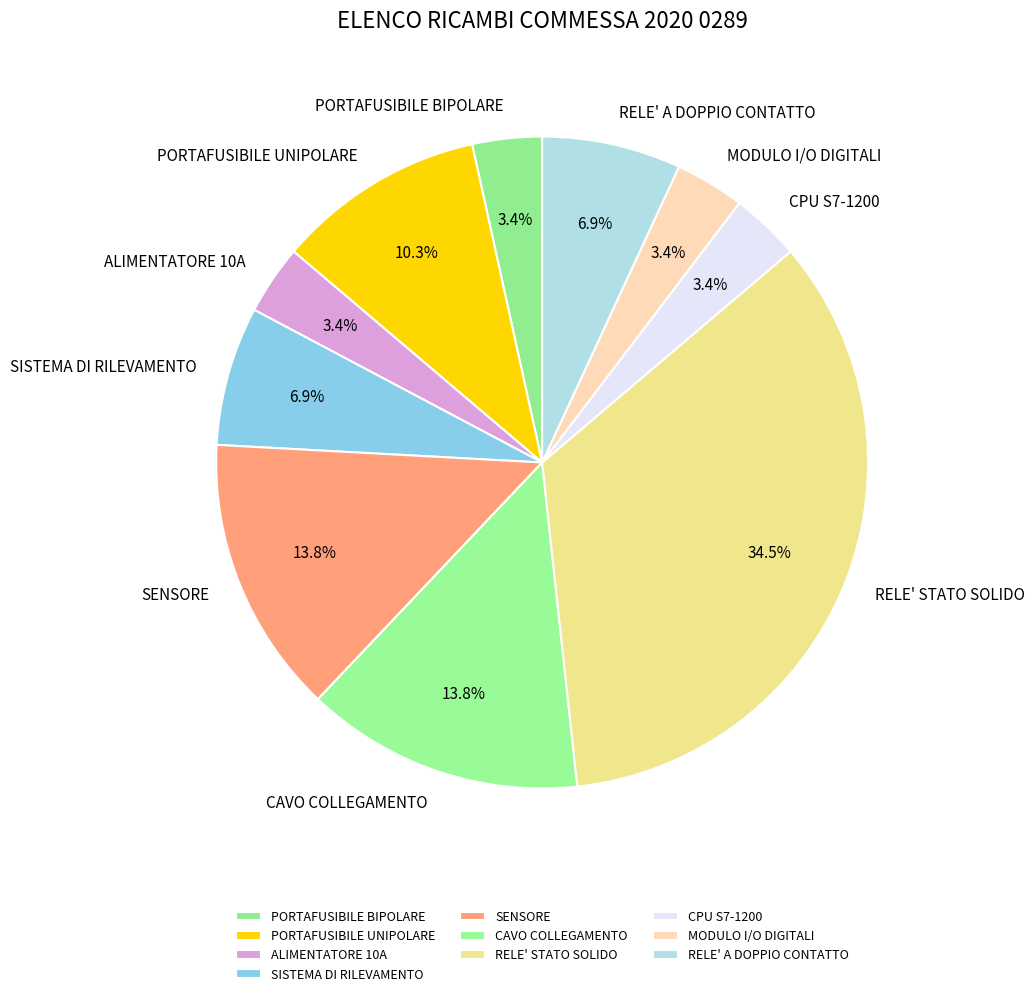

Does any single category account for the majority?

No